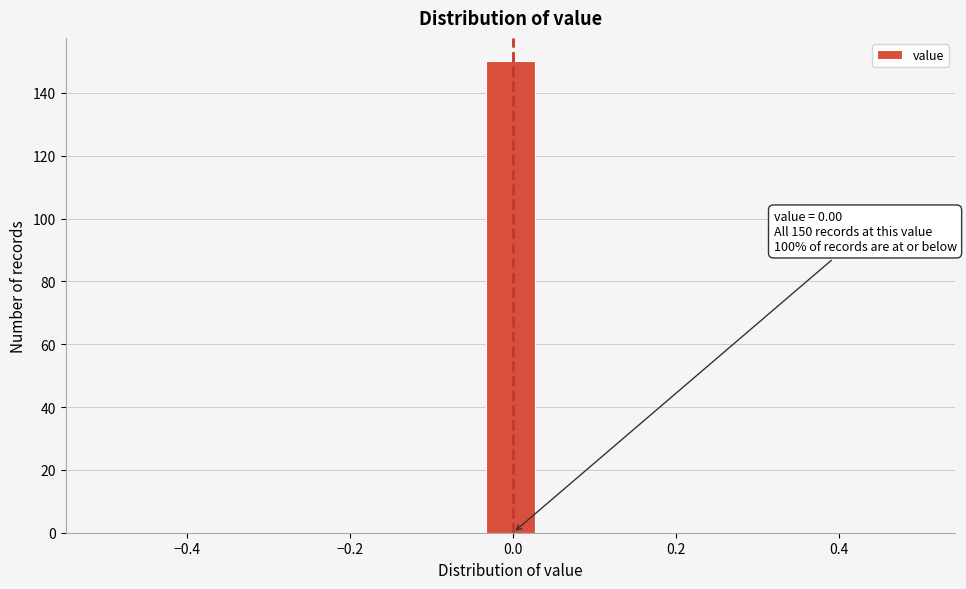

Read against the x-axis, roughly where is the centre of the tallest bar?

0.00